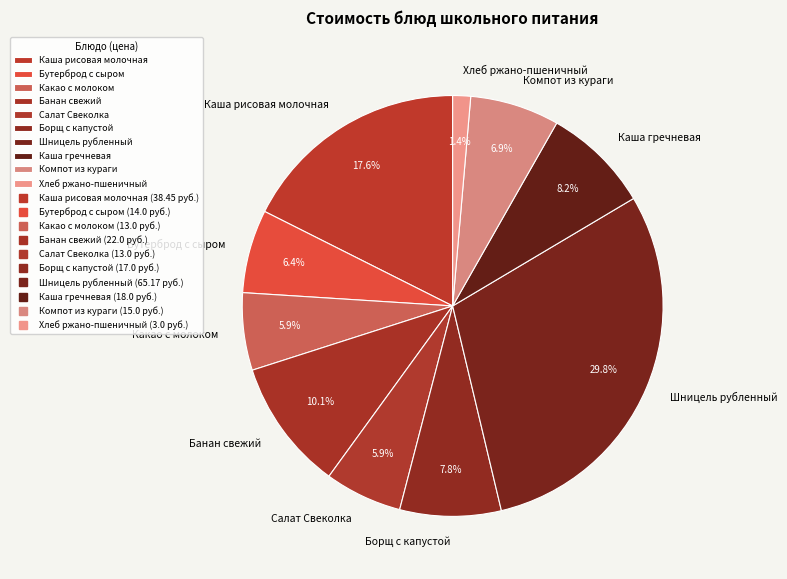

Does Шницель рубленный represent more than half of the total?

No